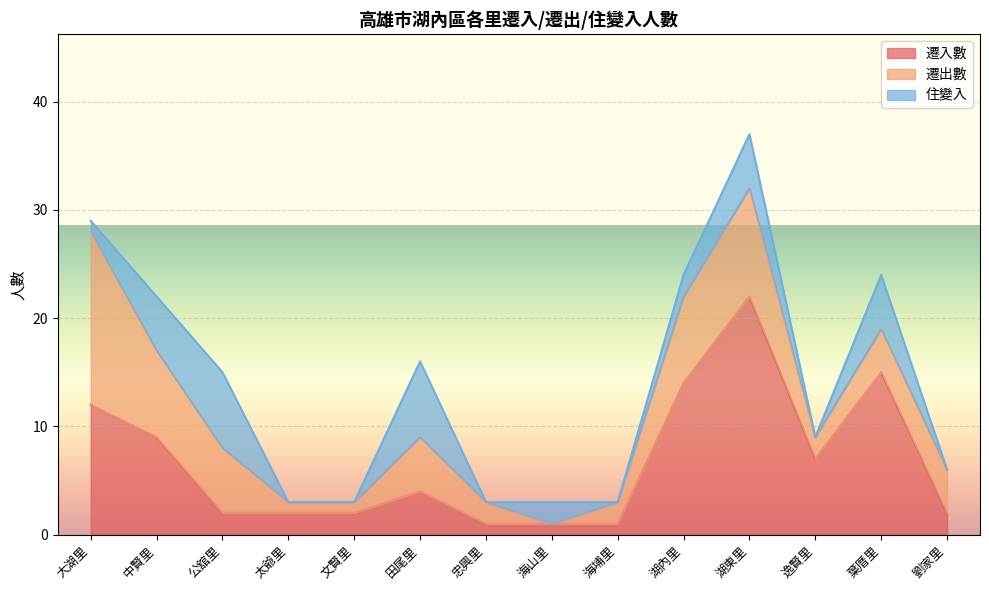

At which category does the chart reach its minimum across all series?

海山里